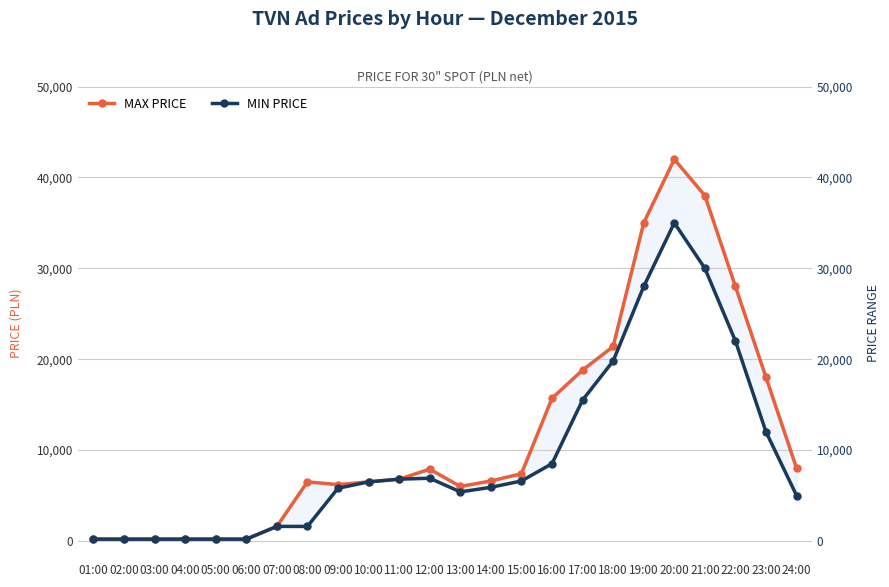

How many lines are shown in the chart?

2